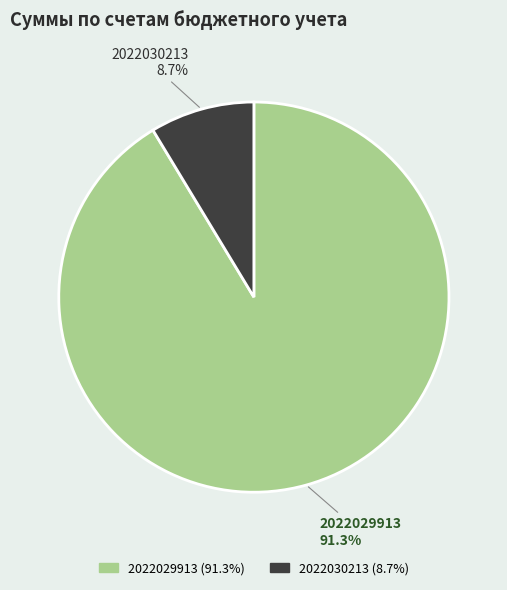

To the nearest percent, what is the average slice percentage?

50%